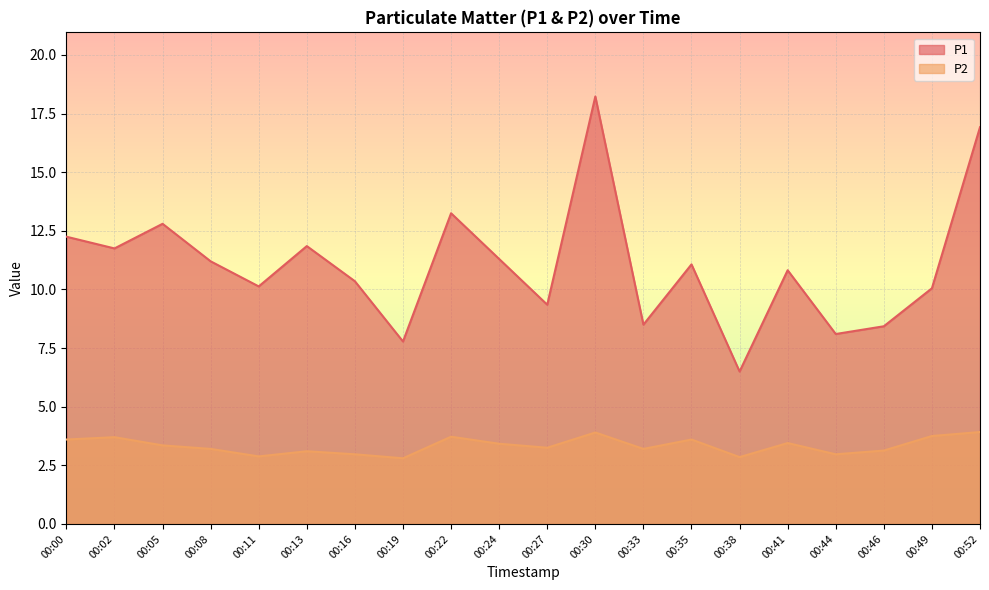

Rank the categories by P2 value from lowest to highest.

00:19, 00:38, 00:11, 00:16, 00:44, 00:13, 00:46, 00:08, 00:33, 00:27, 00:05, 00:24, 00:41, 00:00, 00:35, 00:02, 00:22, 00:49, 00:30, 00:52